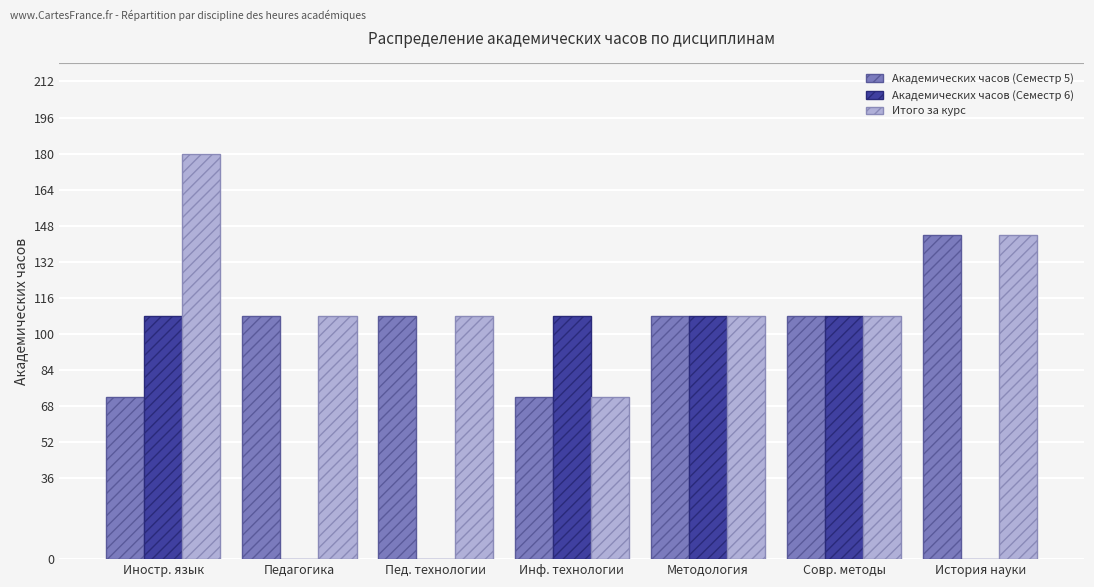

Reading right to left, extract all data points from this chart.

Академических часов (Семестр 5): История науки=144	Совр. методы=108	Методология=108	Инф. технологии=72	Пед. технологии=108	Педагогика=108	Иностр. язык=72
Академических часов (Семестр 6): История науки=0	Совр. методы=108	Методология=108	Инф. технологии=108	Пед. технологии=0	Педагогика=0	Иностр. язык=108
Итого за курс: История науки=144	Совр. методы=108	Методология=108	Инф. технологии=72	Пед. технологии=108	Педагогика=108	Иностр. язык=180